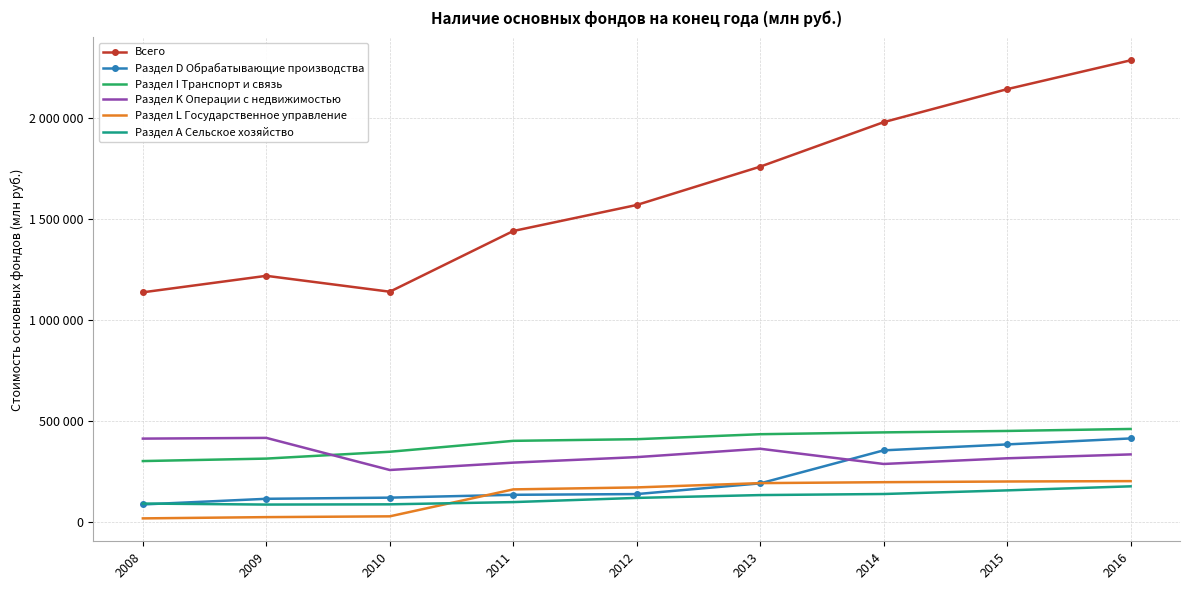

At 2012, list the series in order from largest to smallest.

Всего, Раздел I Транспорт и связь, Раздел K Операции с недвижимостью, Раздел L Государственное управление, Раздел D Обрабатывающие производства, Раздел А Сельское хозяйство